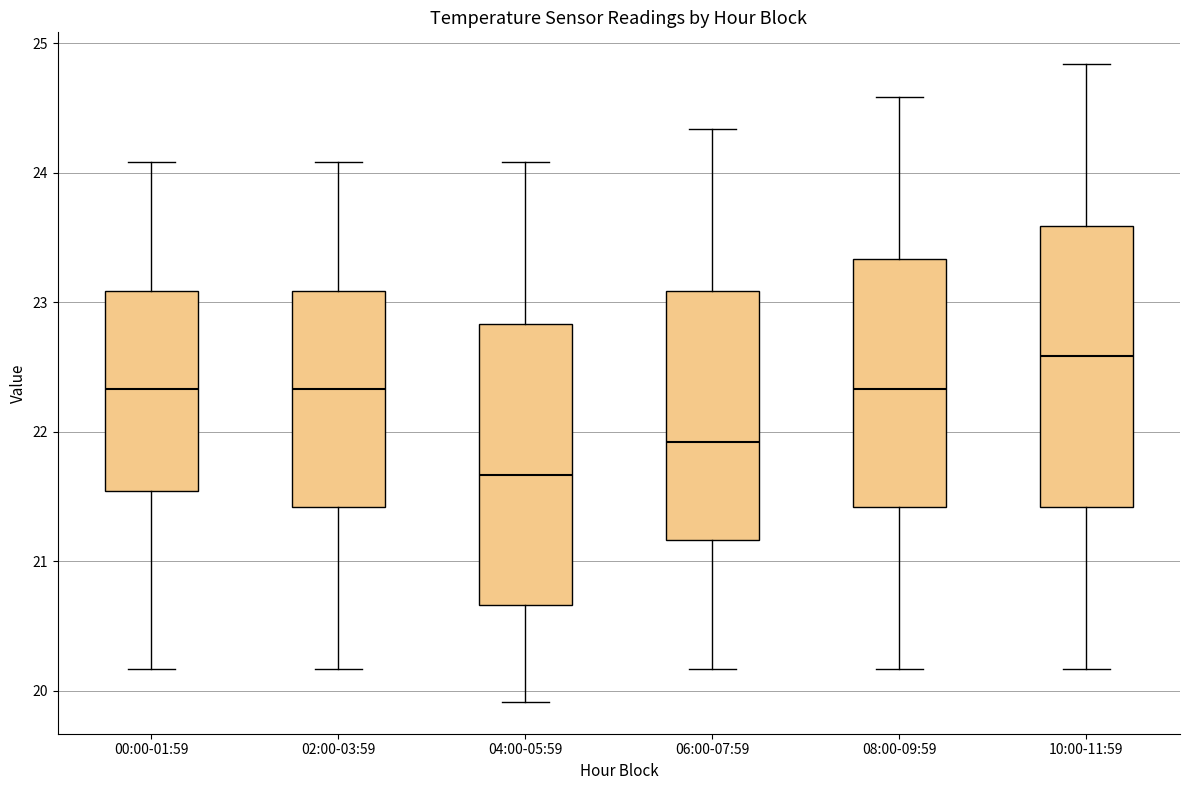

Which box has the highest median line?

10:00-11:59